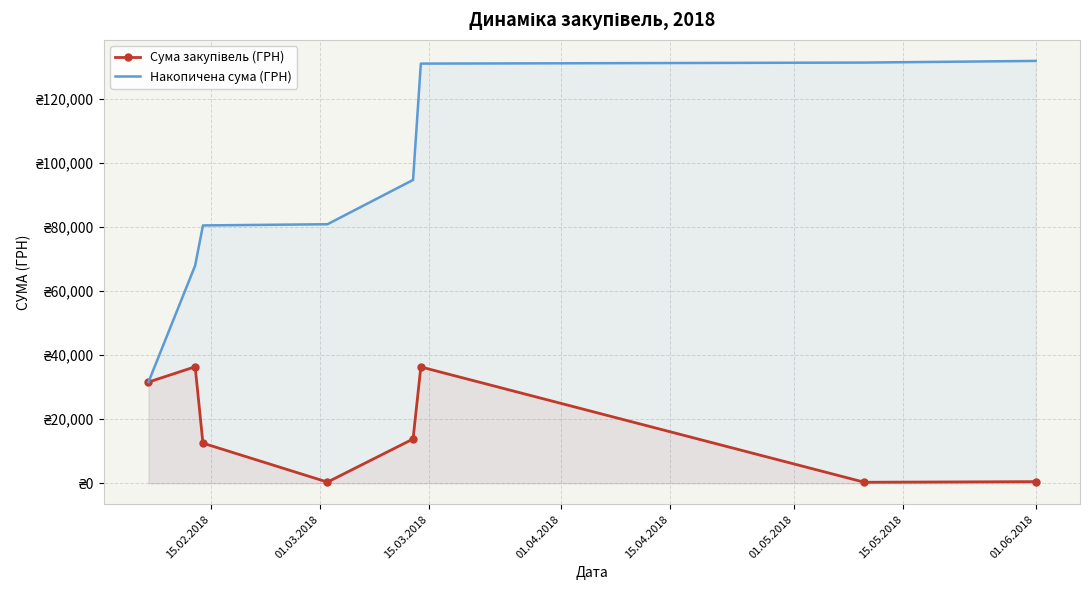

Which series has the widest spread of values?

Накопичена сума (ГРН)